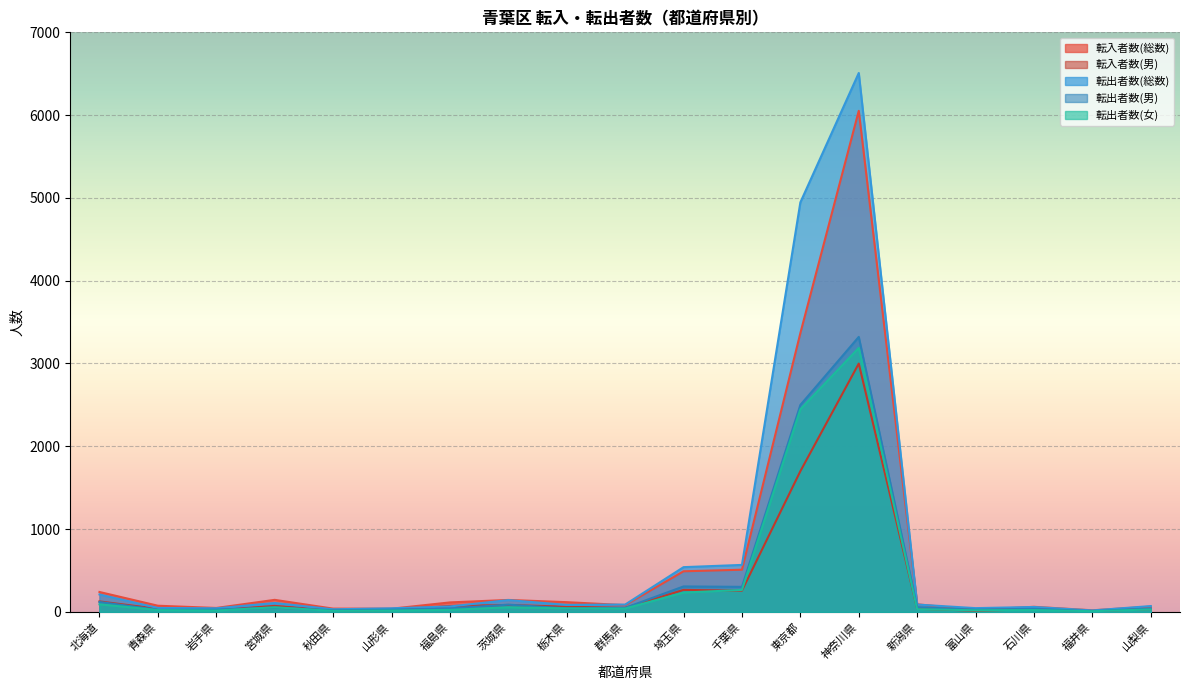

What position from the right is 新潟県?

5